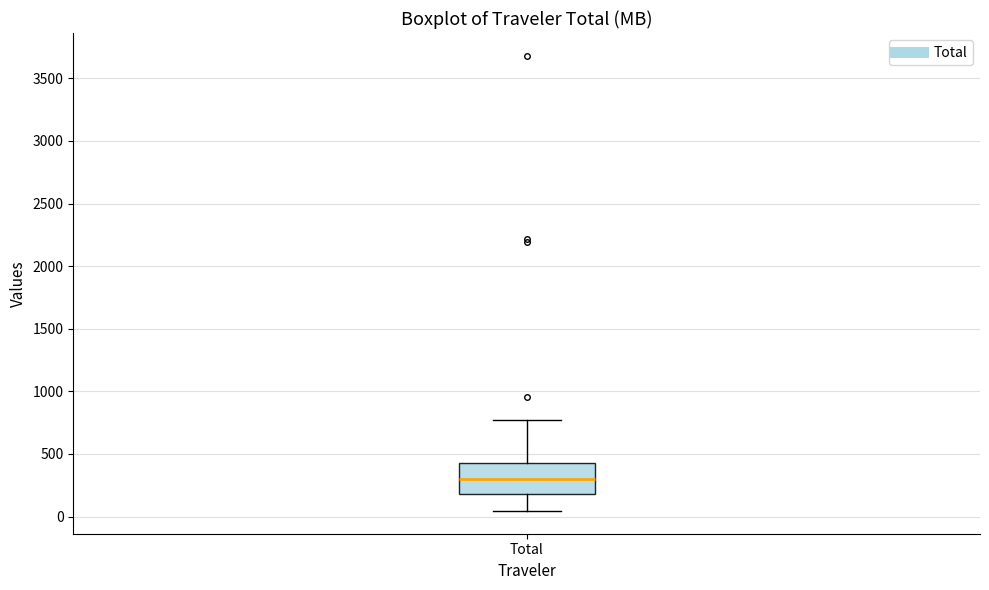

Transcribe this box plot: give where the median line is, the range the box spans, and where the two whiskers end, as read against the y-axis. The values are not printed on the chart, so give them approximately, as read against the axis.

median 300, box 200 to 450, whiskers 50 to 750